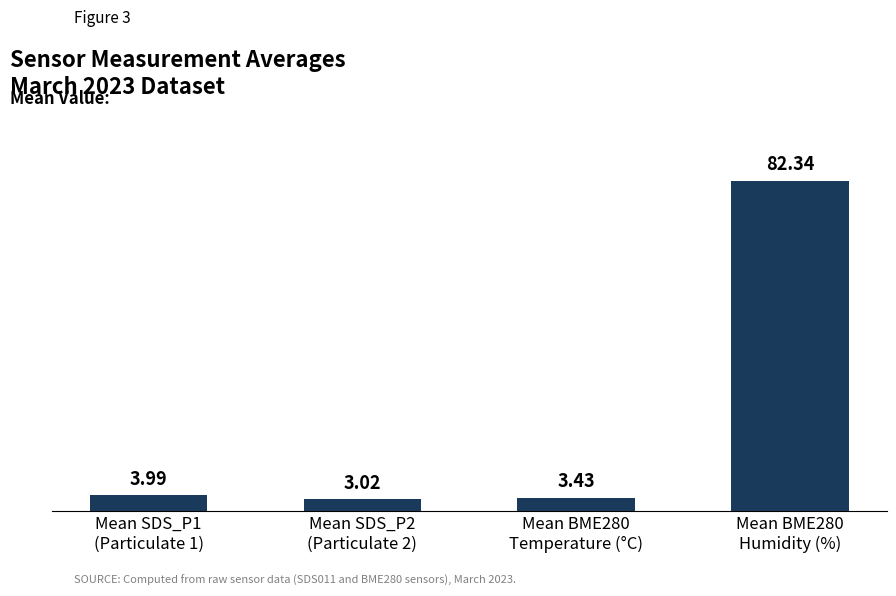

Which category has the lowest value across all series?

Mean SDS_P2
(Particulate 2)